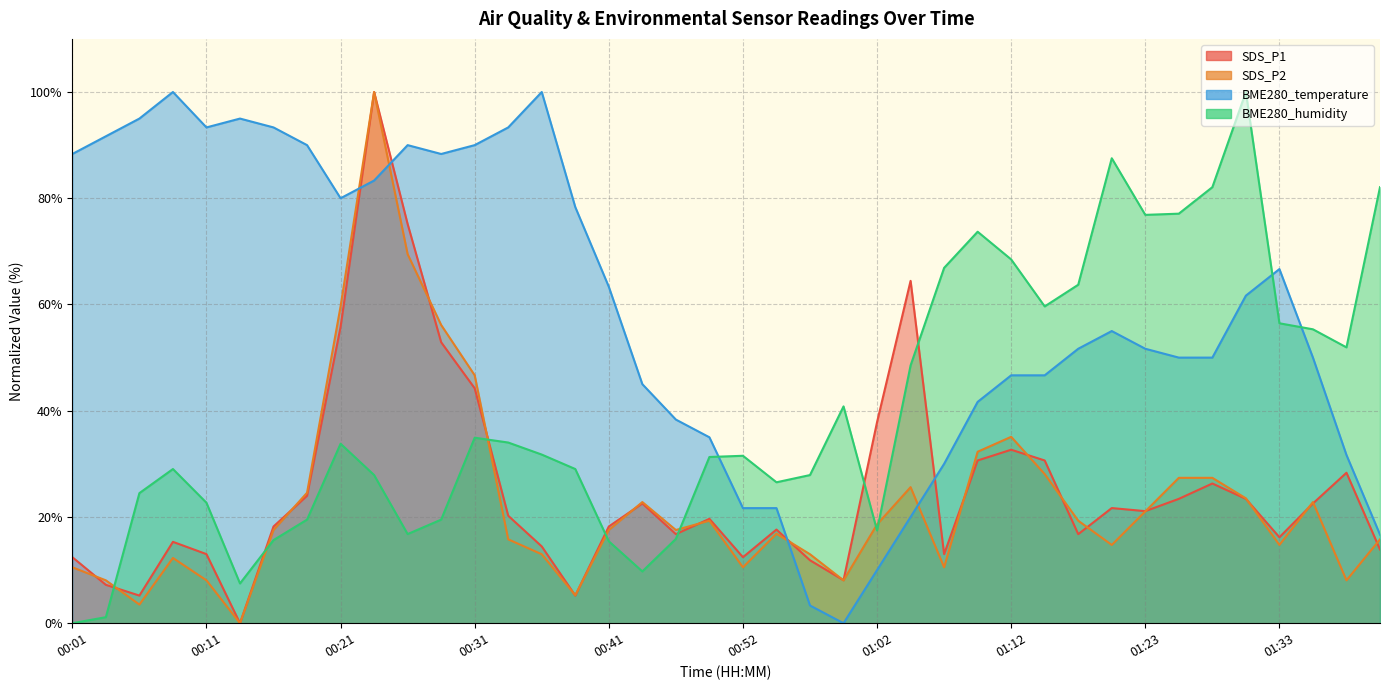

How many intersections are there between BME280_humidity and BME280_temperature?

3